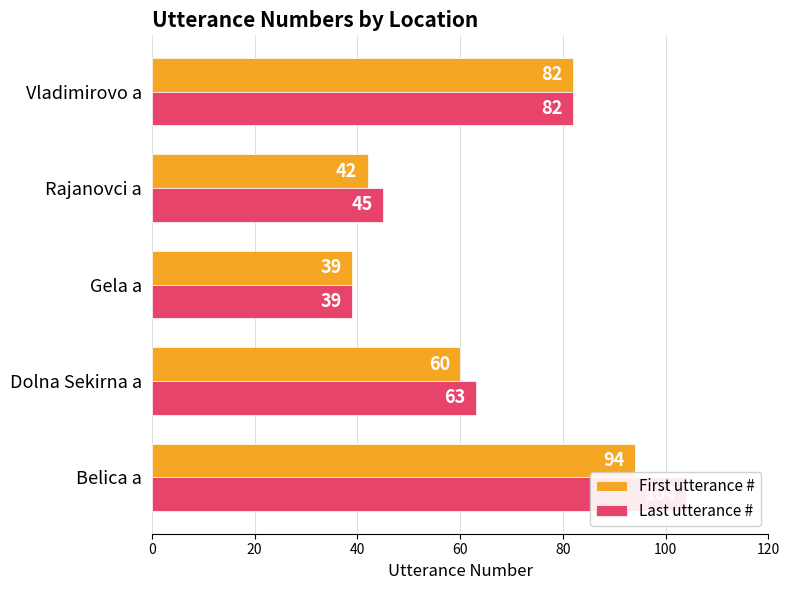

The Last utterance # series shows 82 at Vladimirovo a. True or false?

True